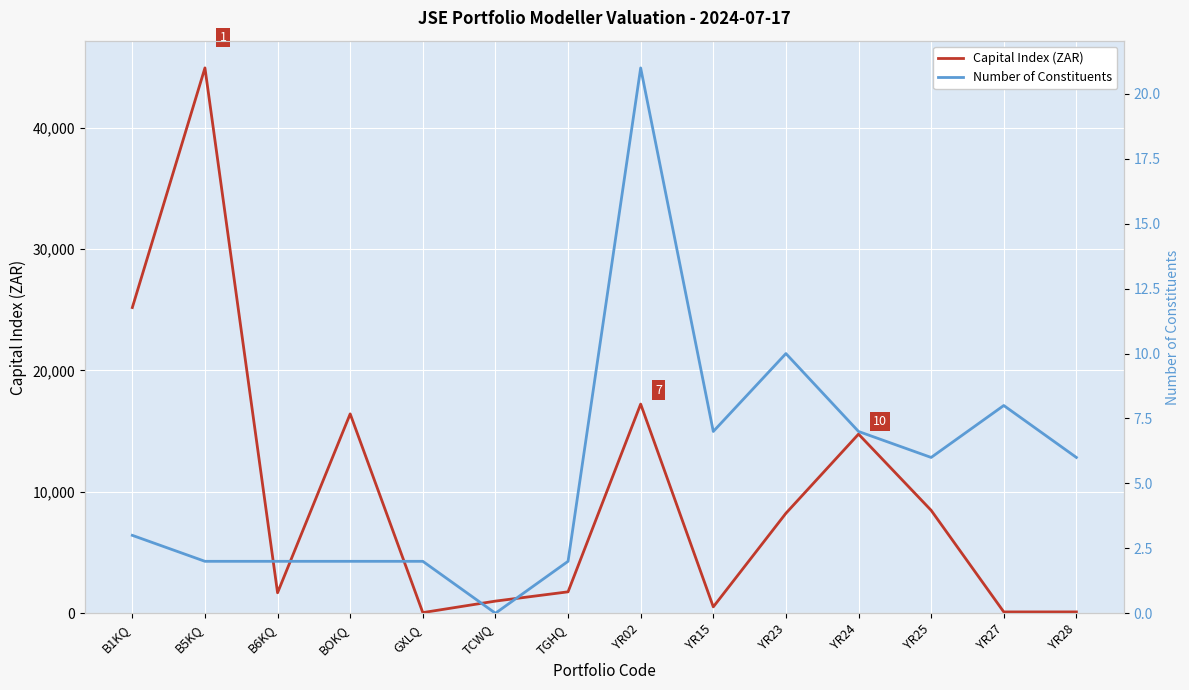

Between YR02 and GXLQ, which is larger?

YR02